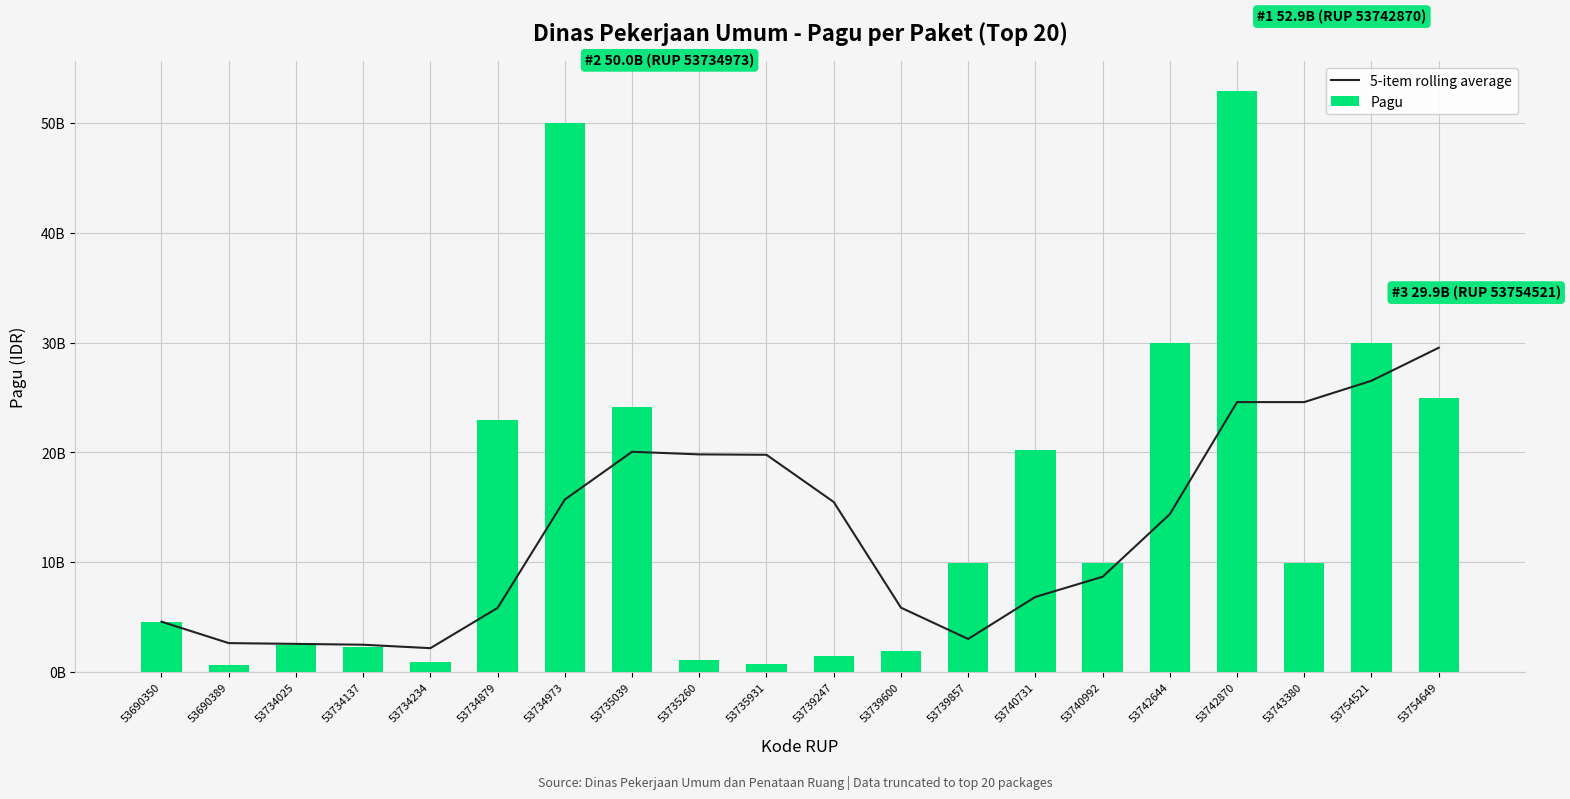

List the series in order of their peak value, lowest first.

5-item rolling average, Pagu